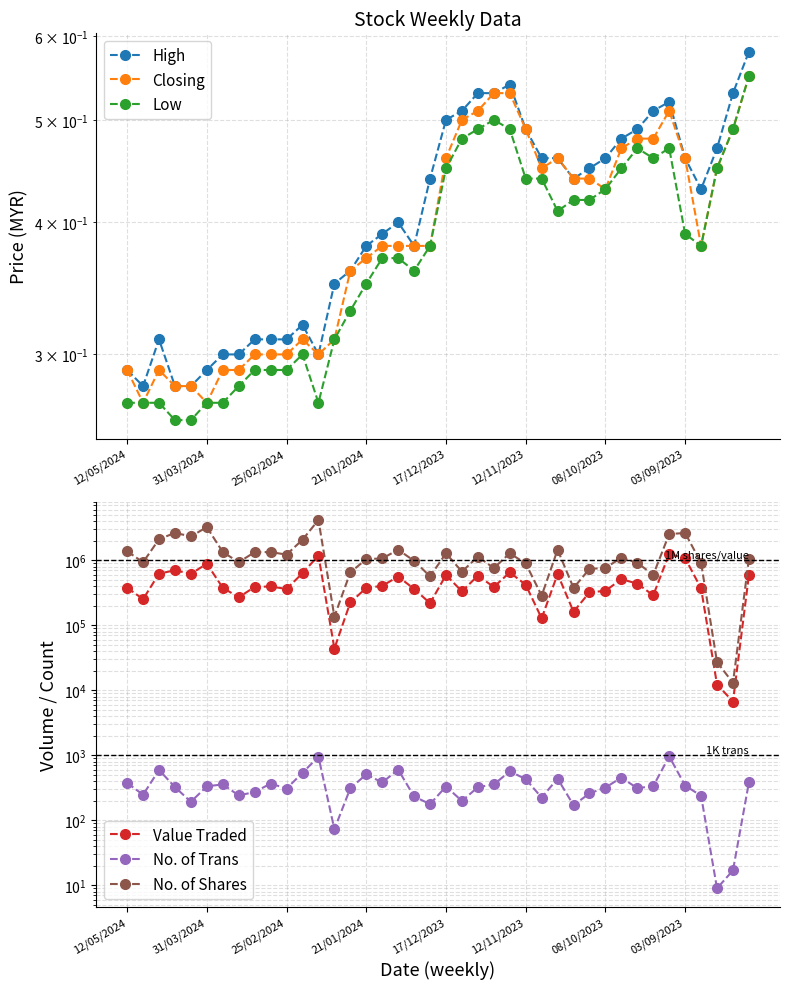

Count the Low values in the range 0 to 1.

40